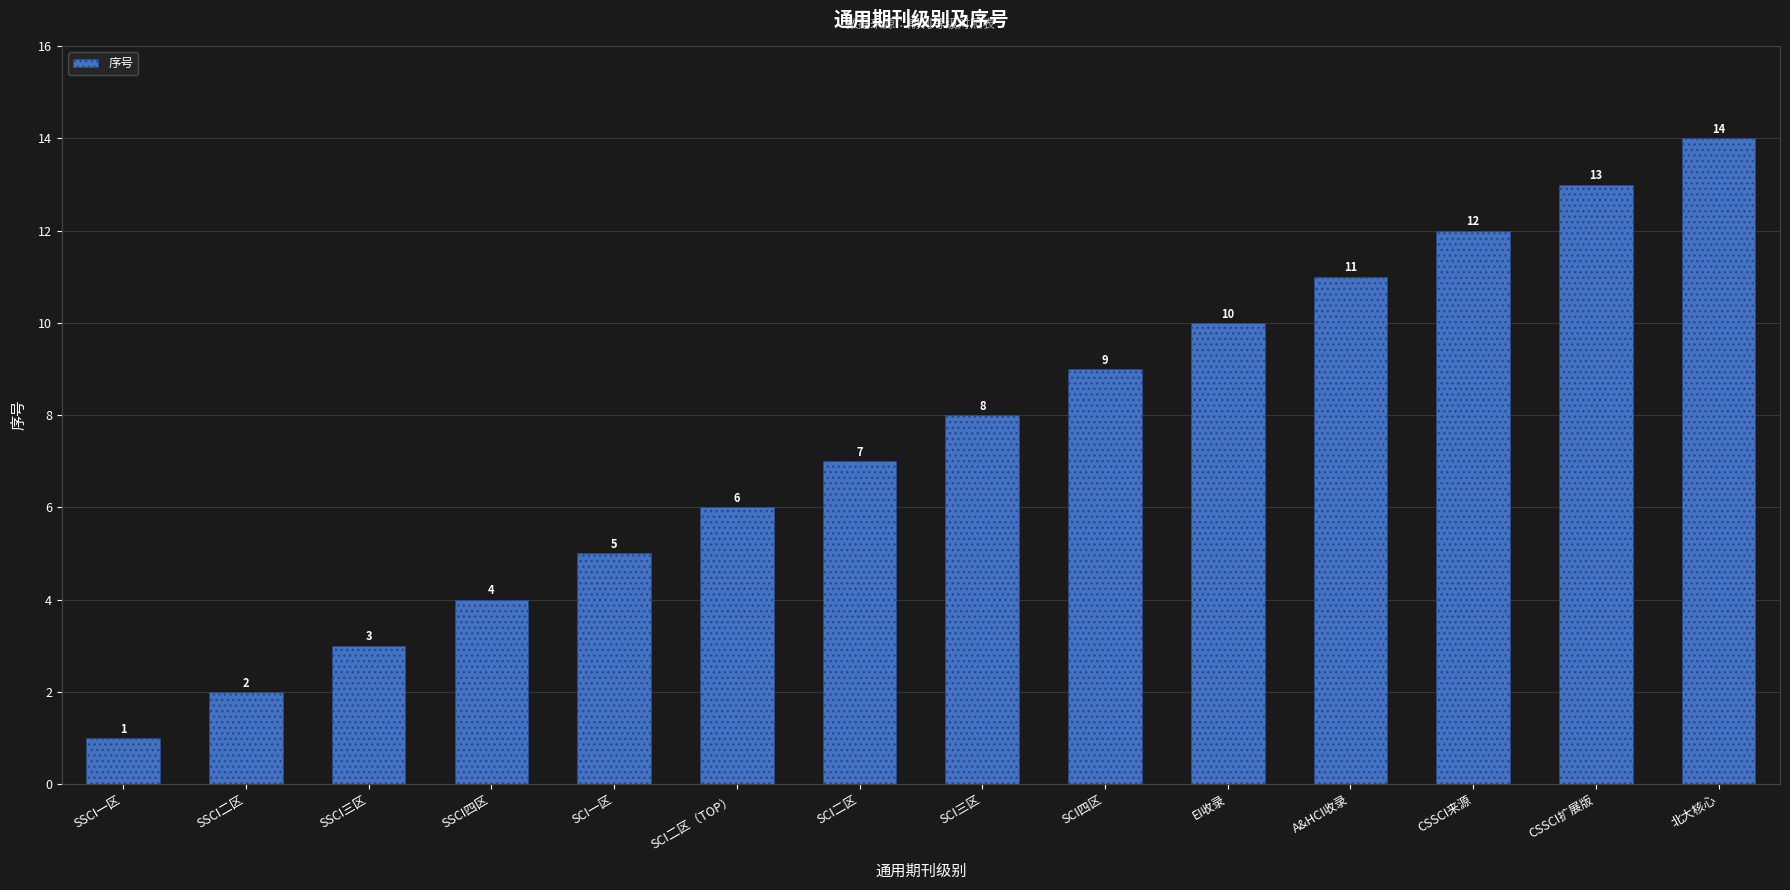

Between EI收录 and CSSCI扩展版, which is larger?

CSSCI扩展版